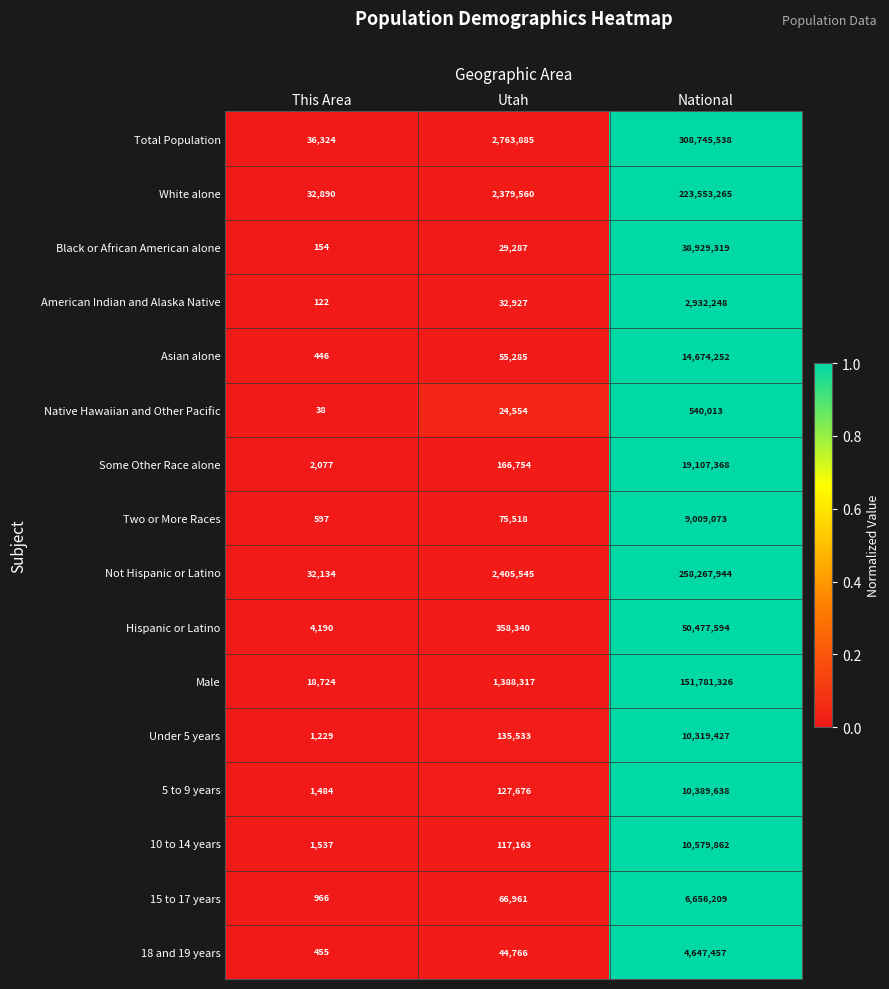

Which series has the largest range (max minus min)?

Total Population